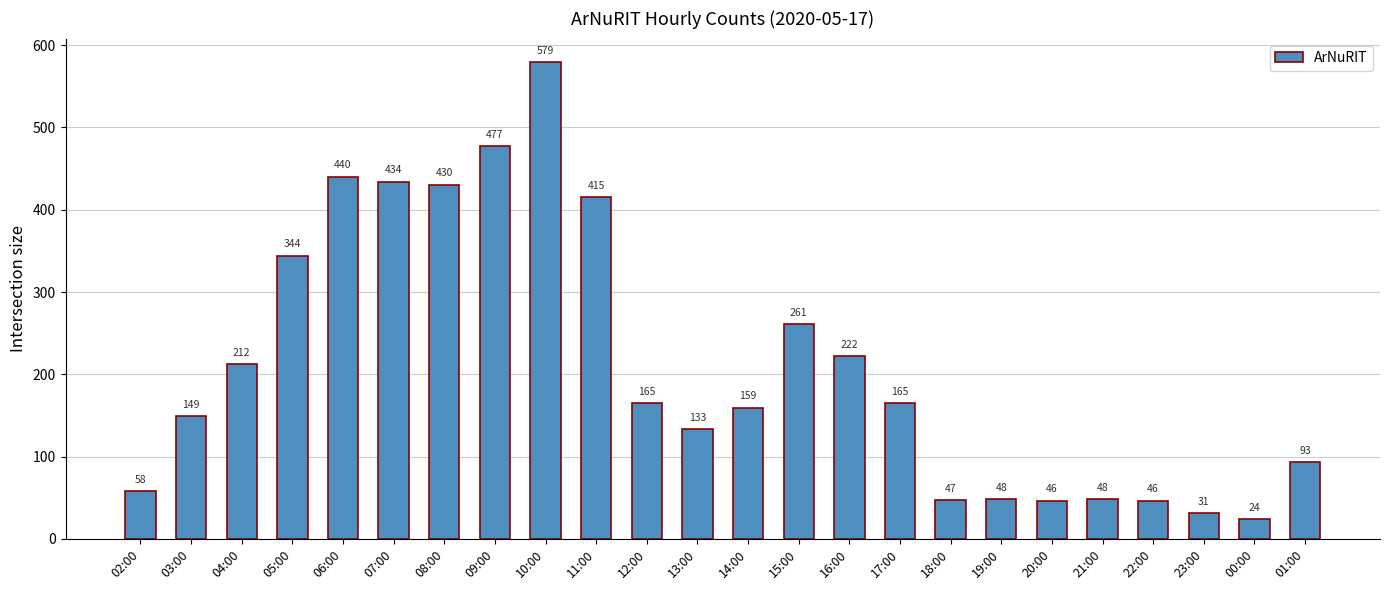

What is the sum of the values at 23:00 and 09:00?

508